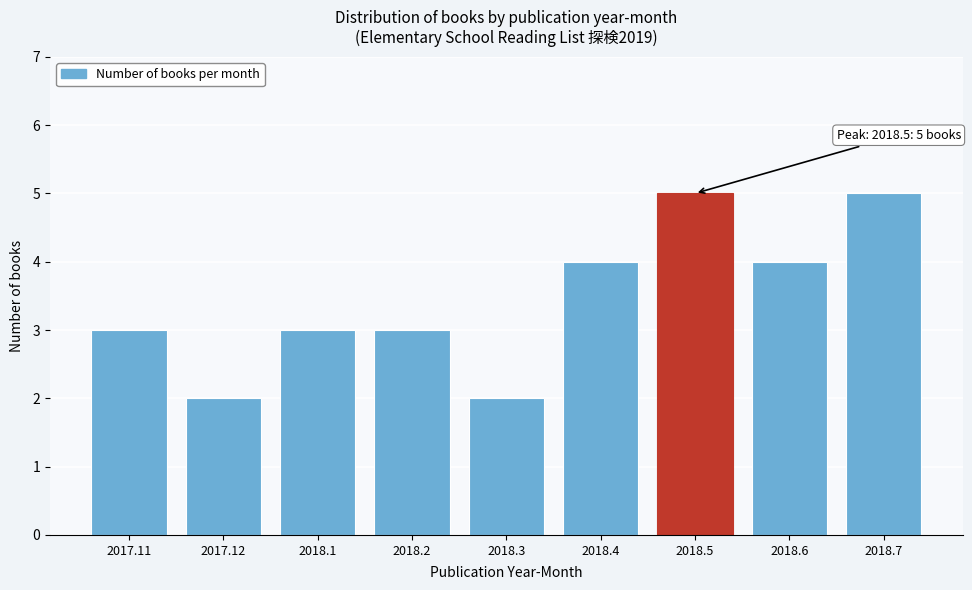

Reading right to left, list all the values displayed in this chart.

5	4	5	4	2	3	3	2	3